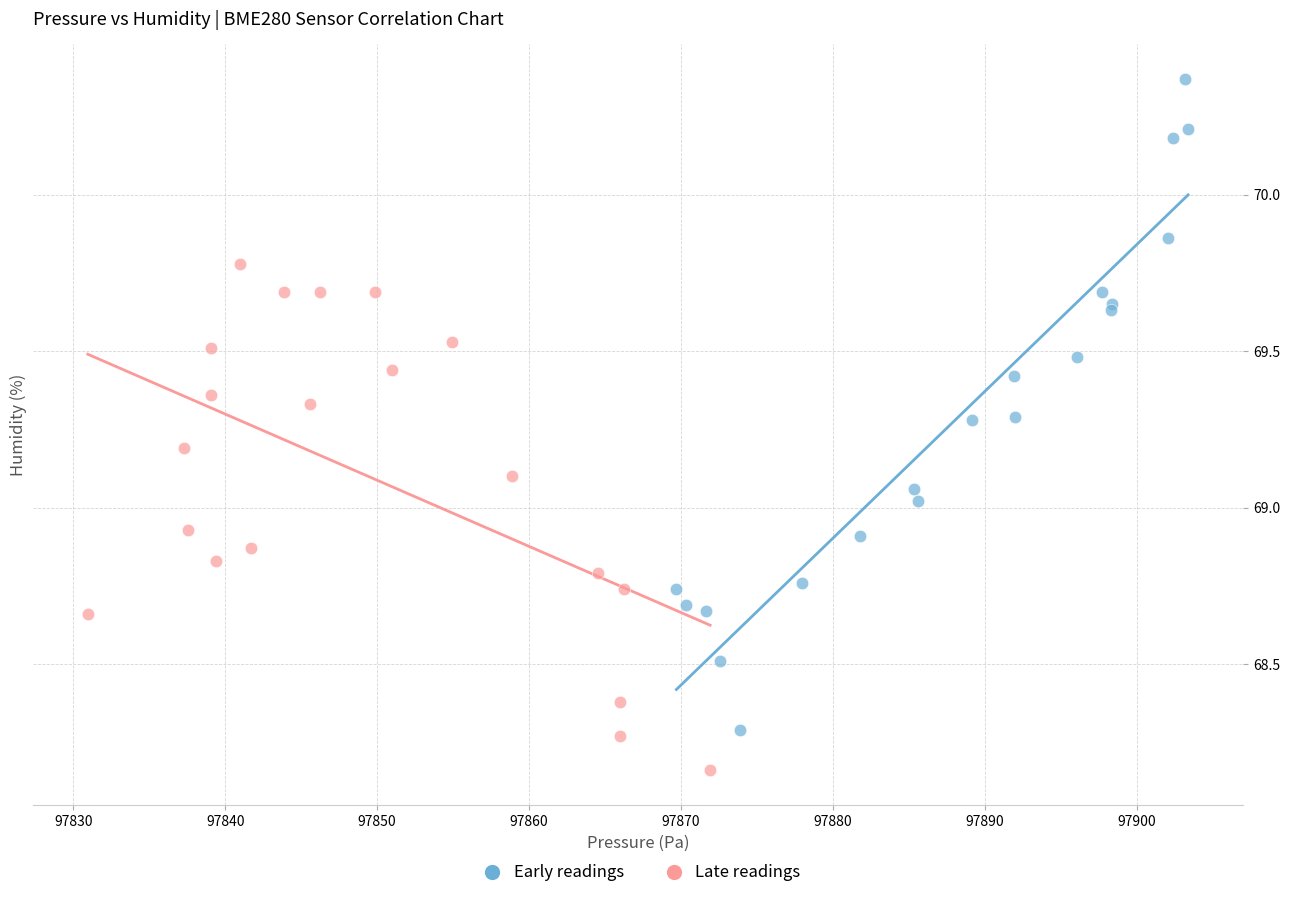

Which series contains the lowest Y value?

Late readings